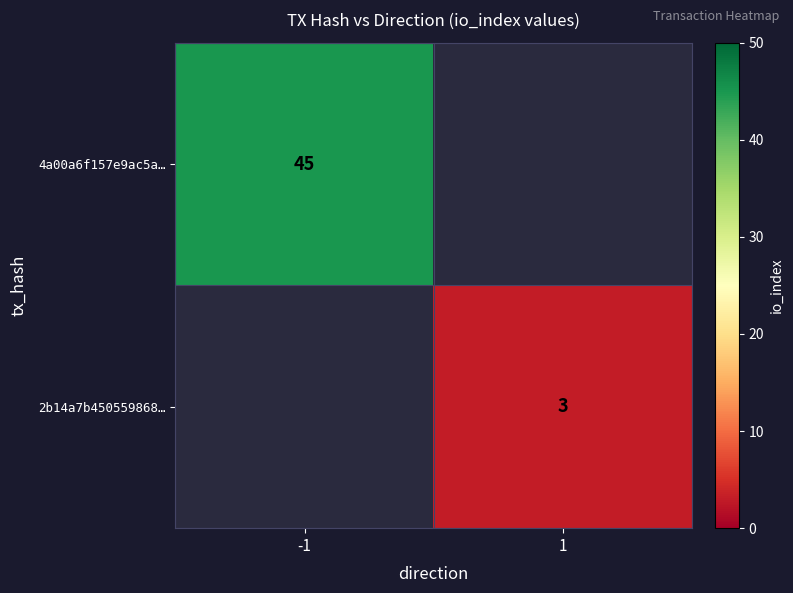

Is the value of 4a00a6f157e9ac5a… at -1 greater than the value of 2b14a7b450559868… at 1?

Yes